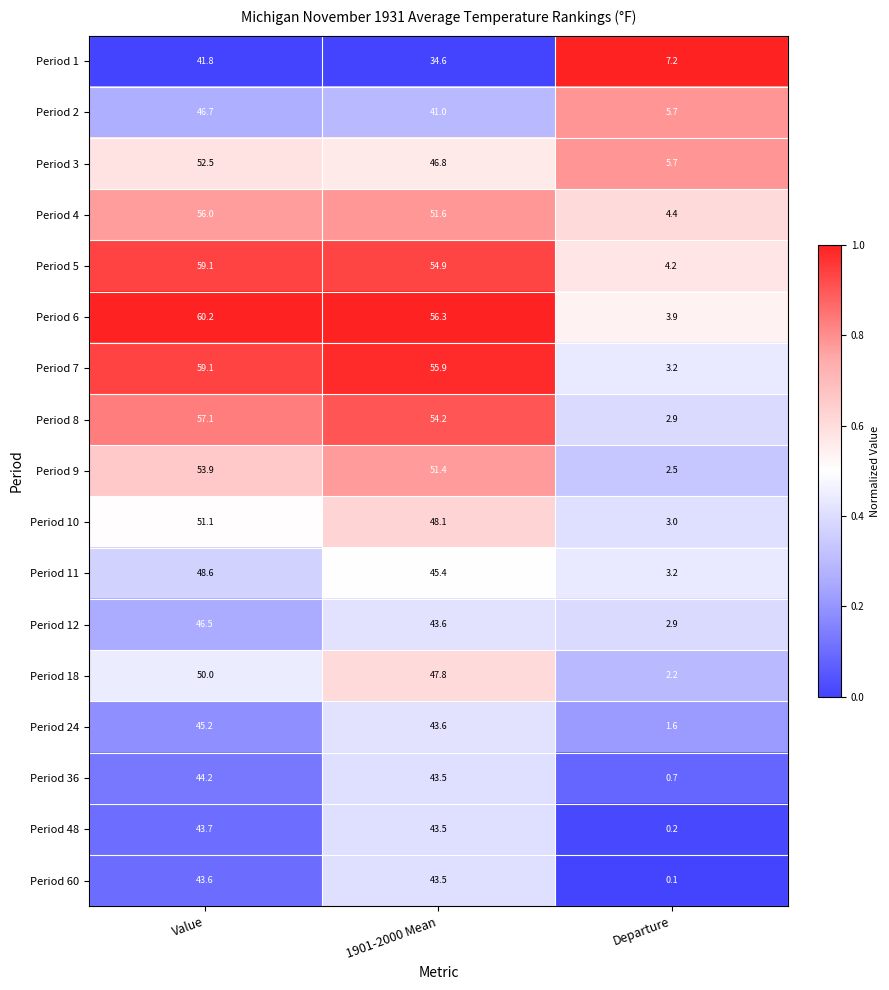

At how many categories does at least one series exceed 0?

3